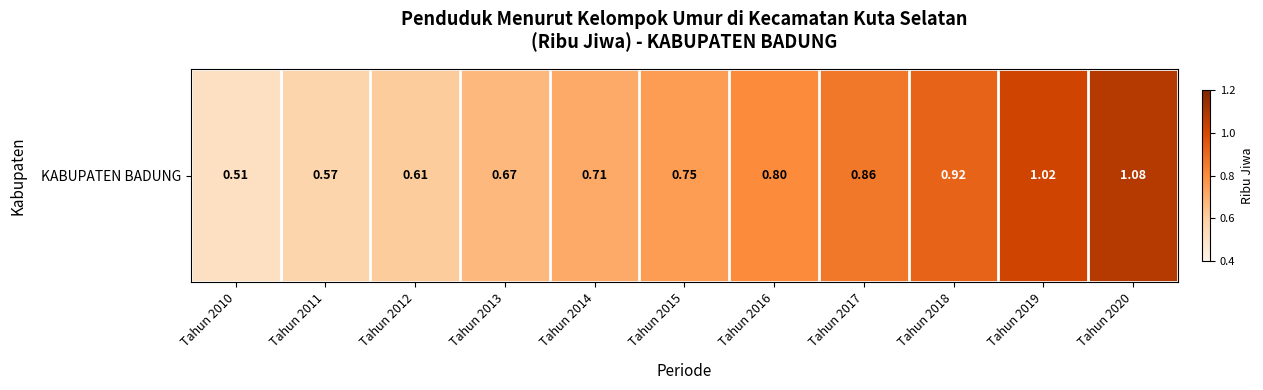

Between Tahun 2011 and Tahun 2013, which is larger?

Tahun 2013